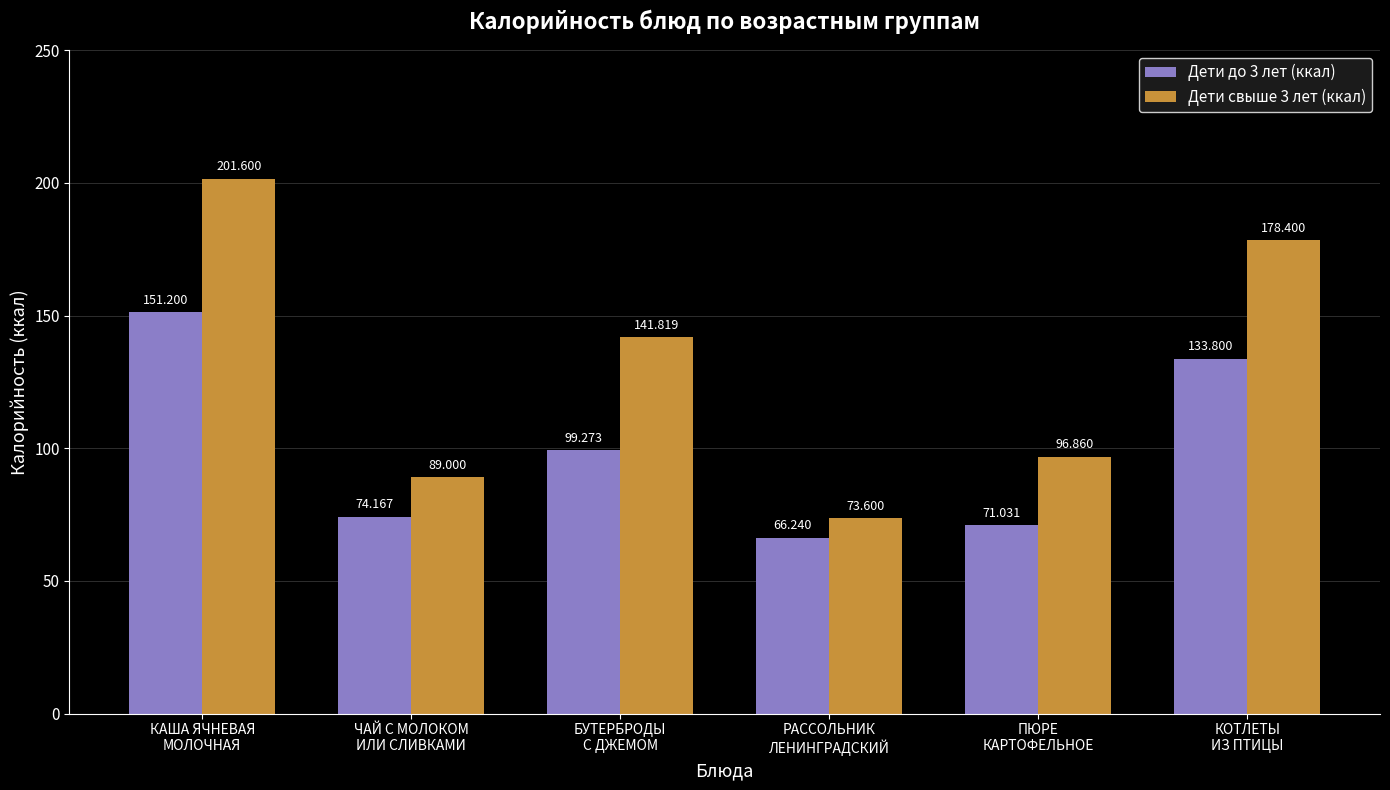

At how many categories does at least one series exceed 188?

1